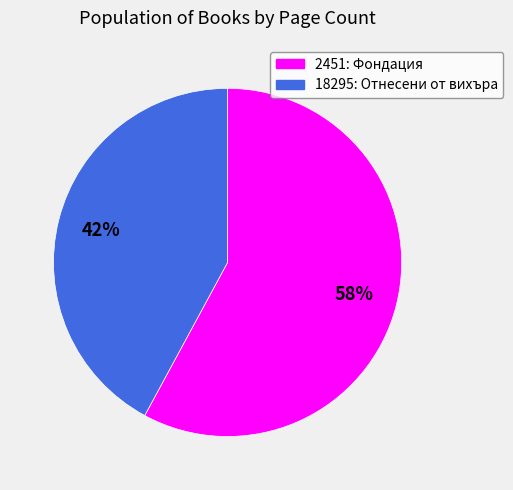

The 18295 slice represents 42% of the pie. True or false?

True